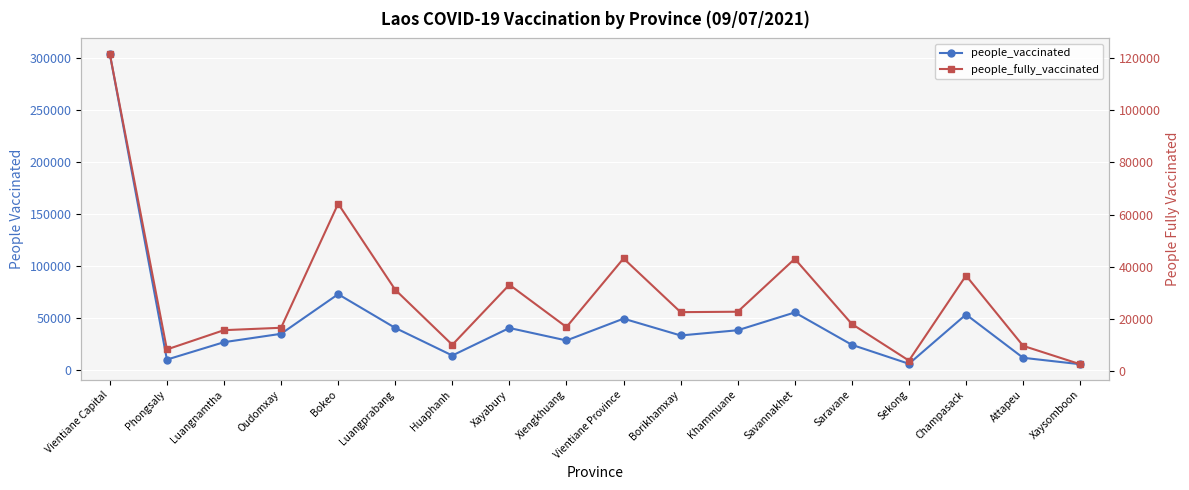

How many values in the people_vaccinated series exceed 34889?

8